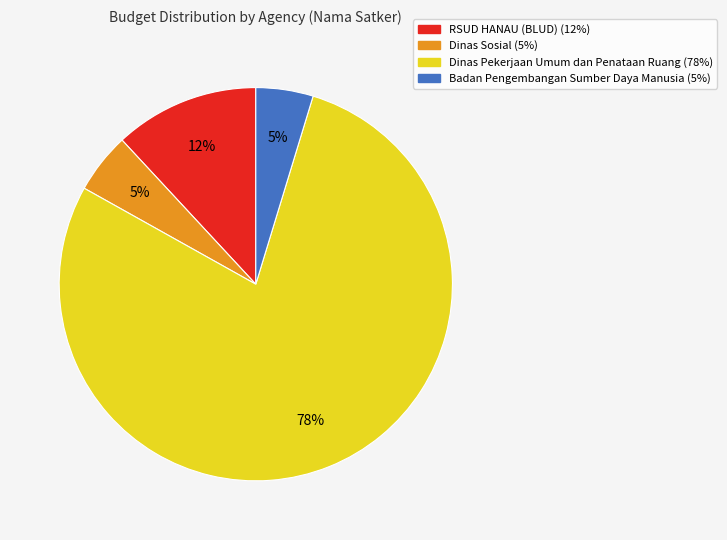

To the nearest percent, what is the average slice percentage?

25%